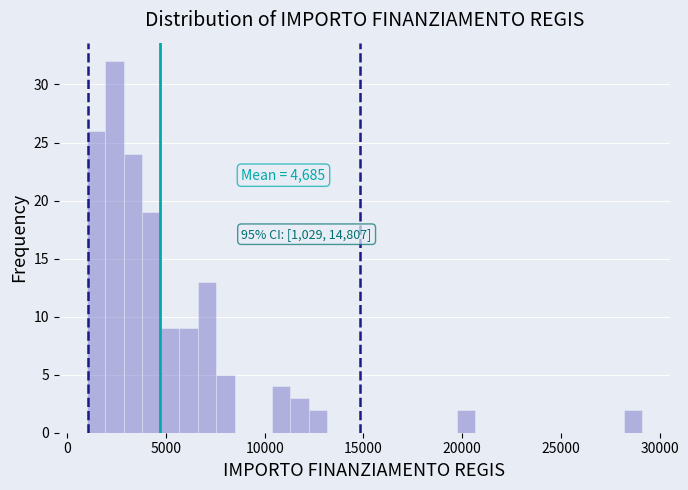

Around what value on the x-axis is the tallest bar? Give the approximate position of its centre, as read against the axis.

2500